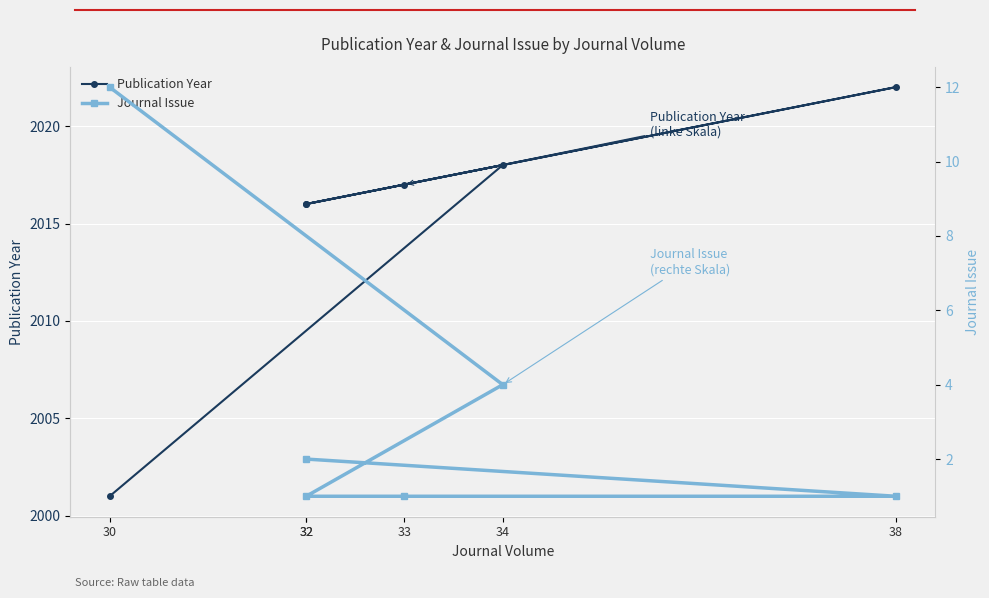

Which series has the widest spread of values?

Publication Year